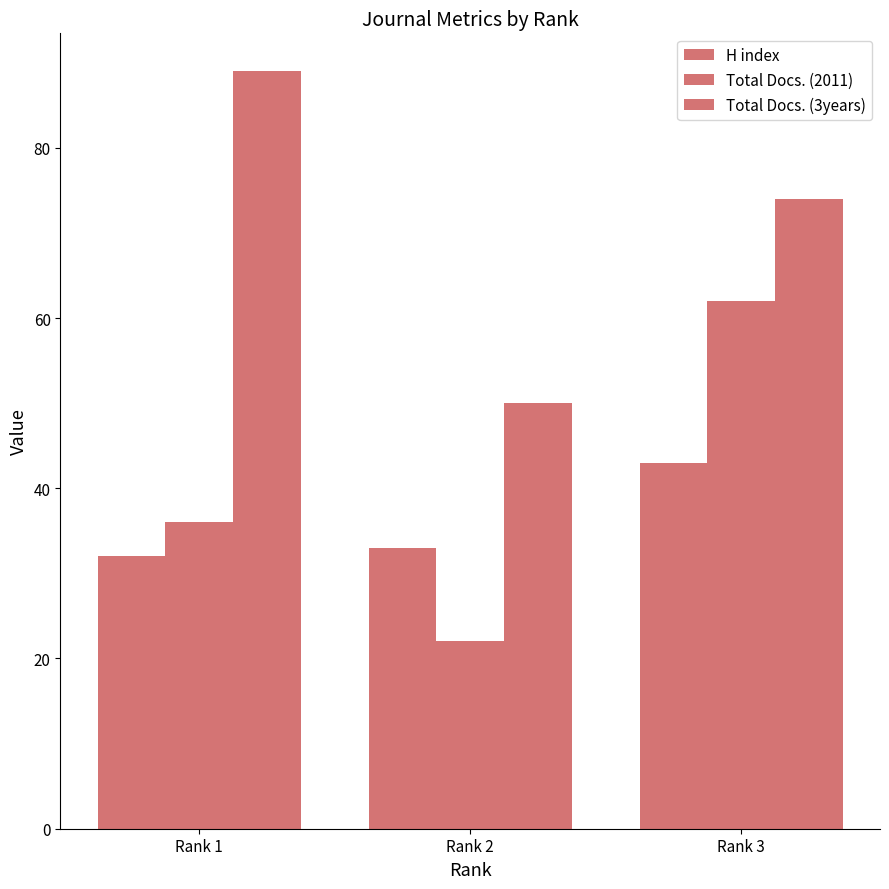

Are the bars horizontal?

No